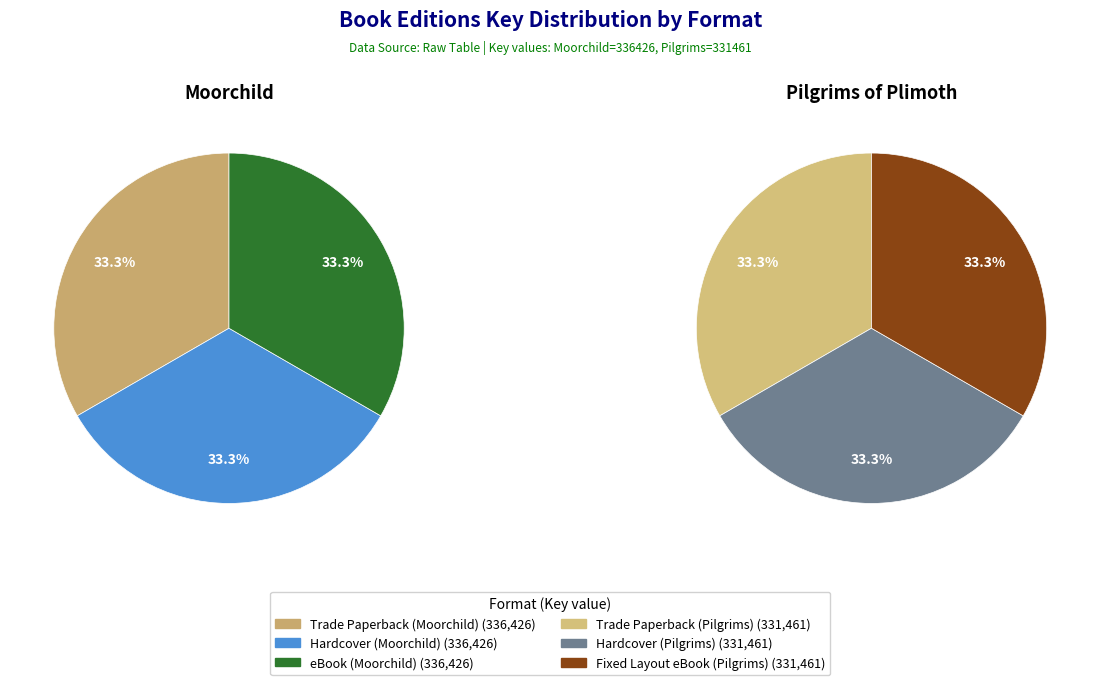

Do Hardcover (Moorchild) and Hardcover (Pilgrims) together represent more than half of the pie?

No